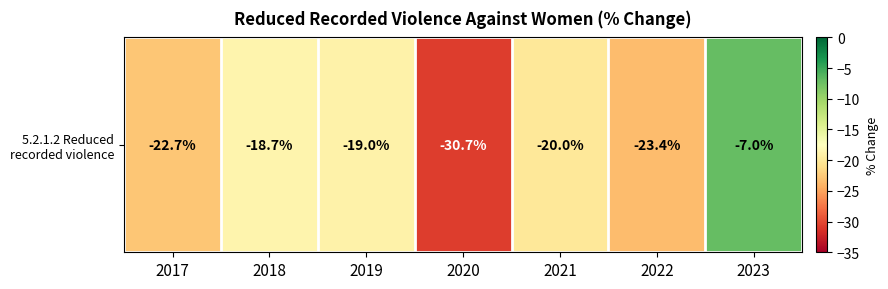

List the labels in order of value, smallest first.

2020, 2022, 2017, 2021, 2019, 2018, 2023